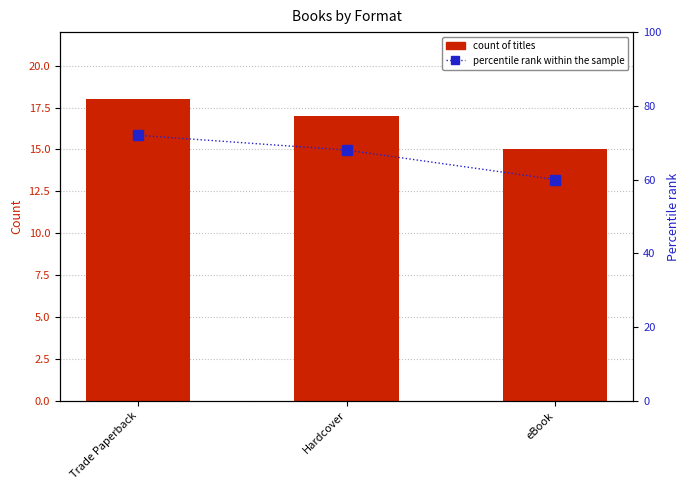

Is it true that percentile rank within the sample equals 101 at Trade Paperback?

False